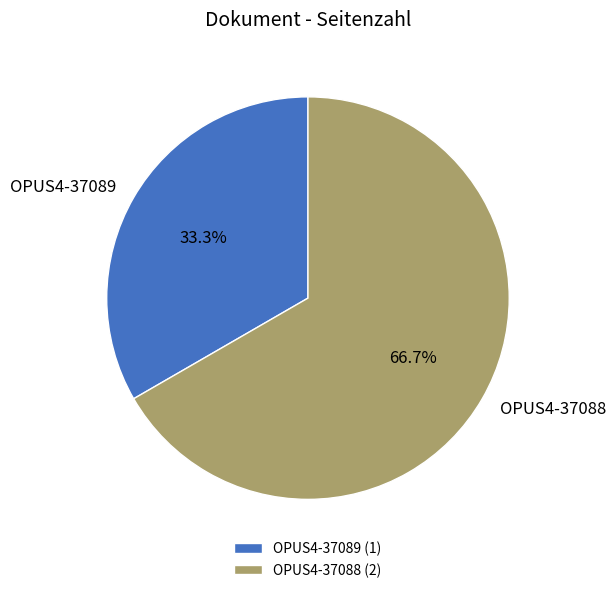

Rank the categories by value from highest to lowest.

OPUS4-37088, OPUS4-37089